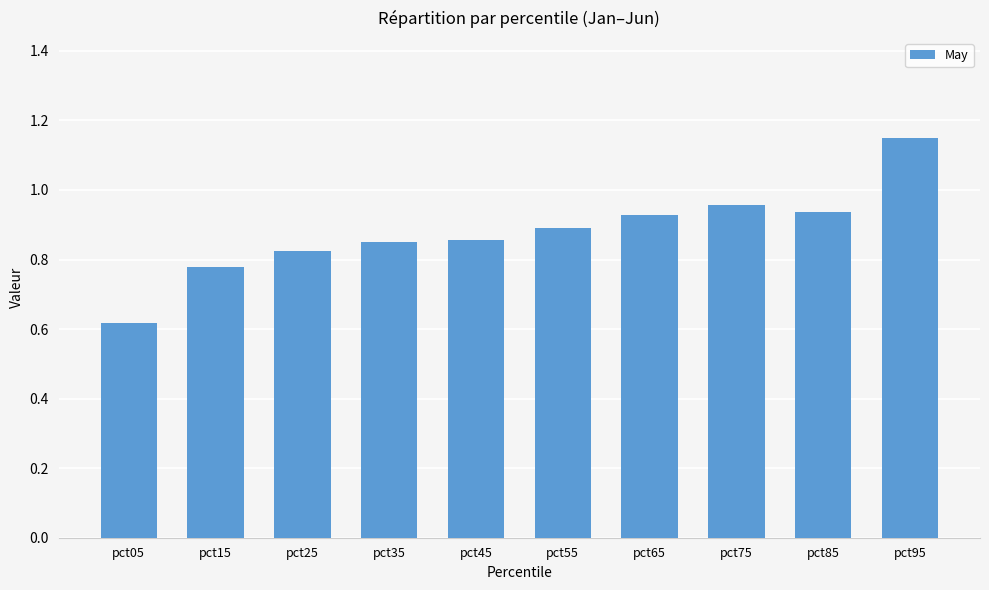

At which category does the chart reach its minimum across all series?

pct05